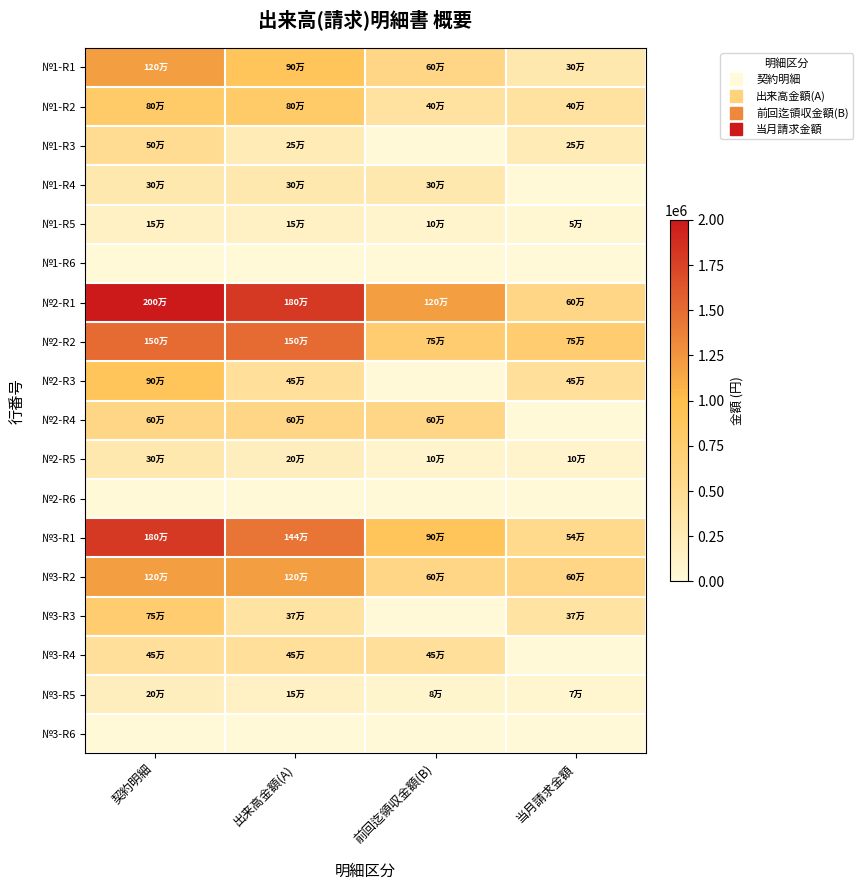

How many series are shown in this chart?

18